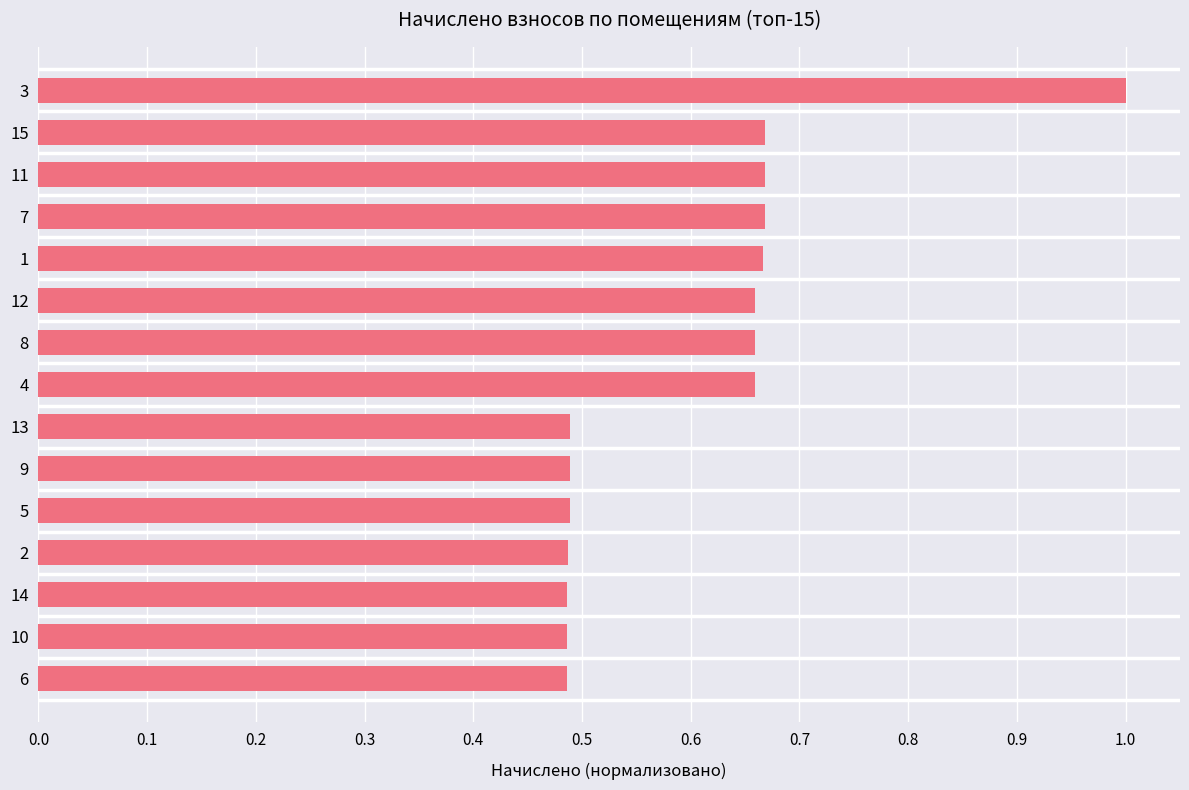

Is it true that the value at 11 is 0.2?

False